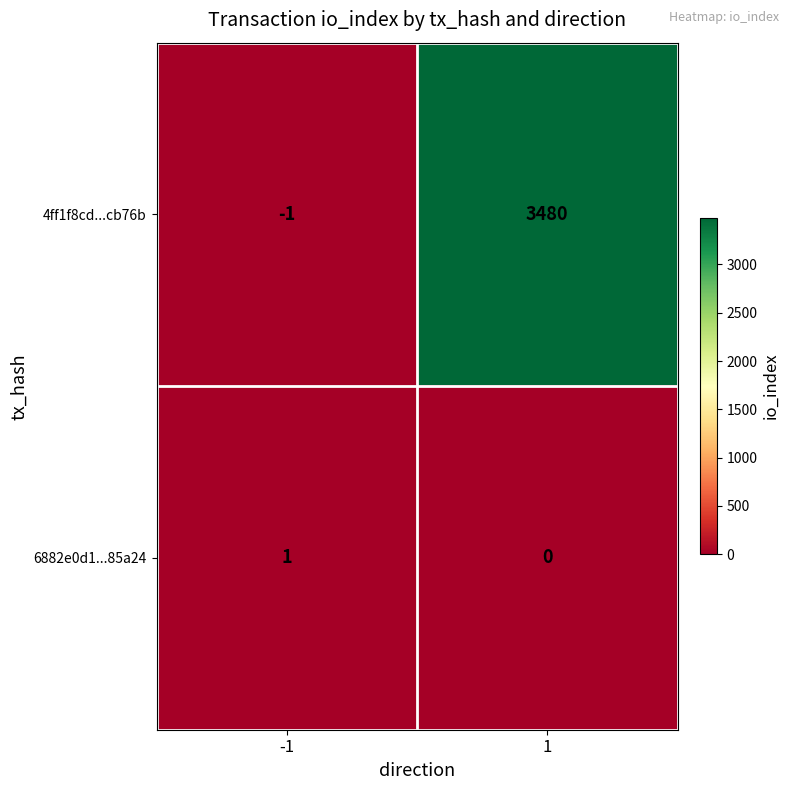

At how many categories does at least one series exceed 1314?

1